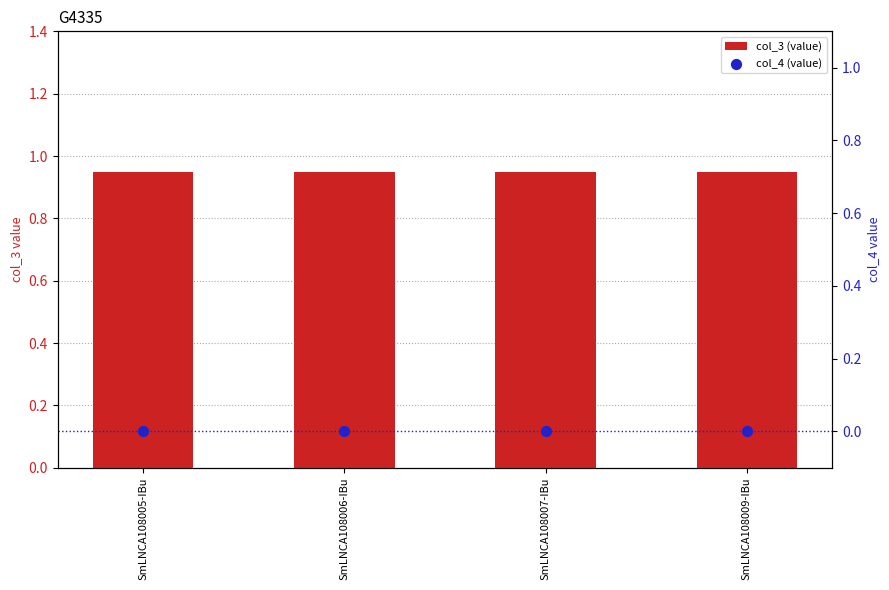

Which series has the widest spread of Y values?

col_3 (value)